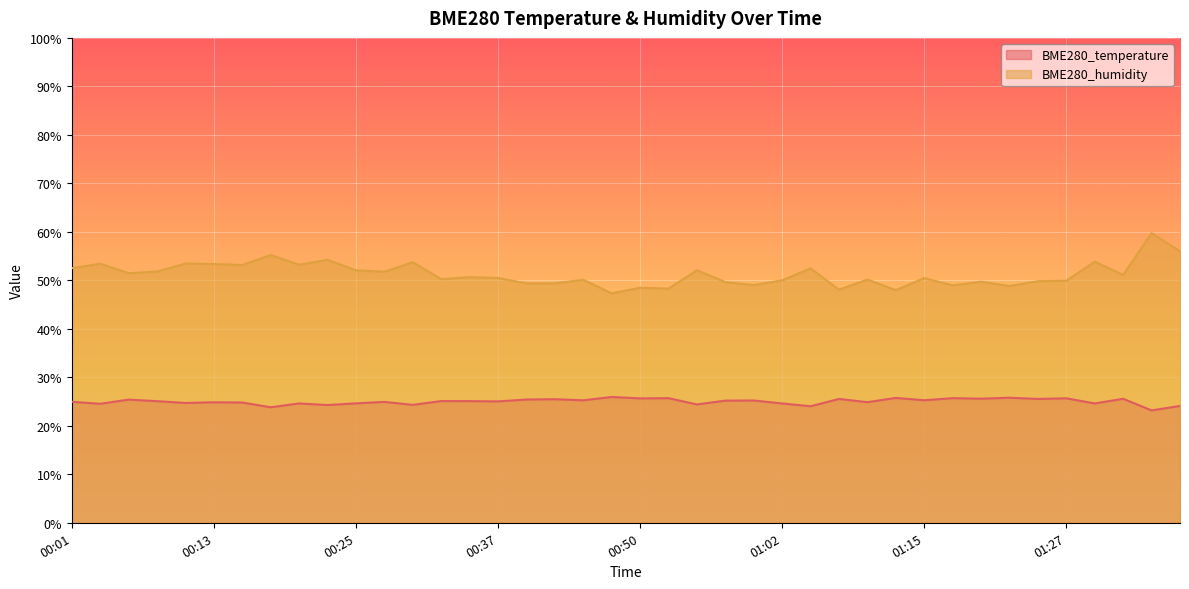

The BME280_humidity series shows 51.1 at 01:32. True or false?

True